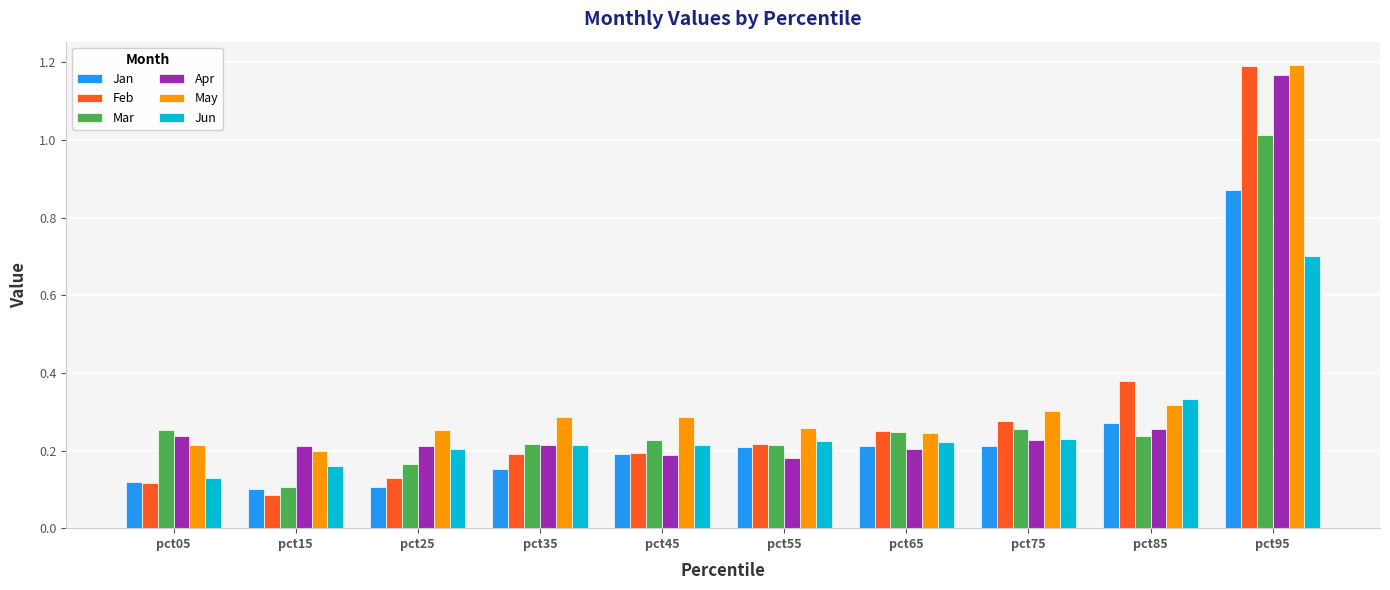

Is the value of May at pct45 greater than the value of Feb at pct95?

No